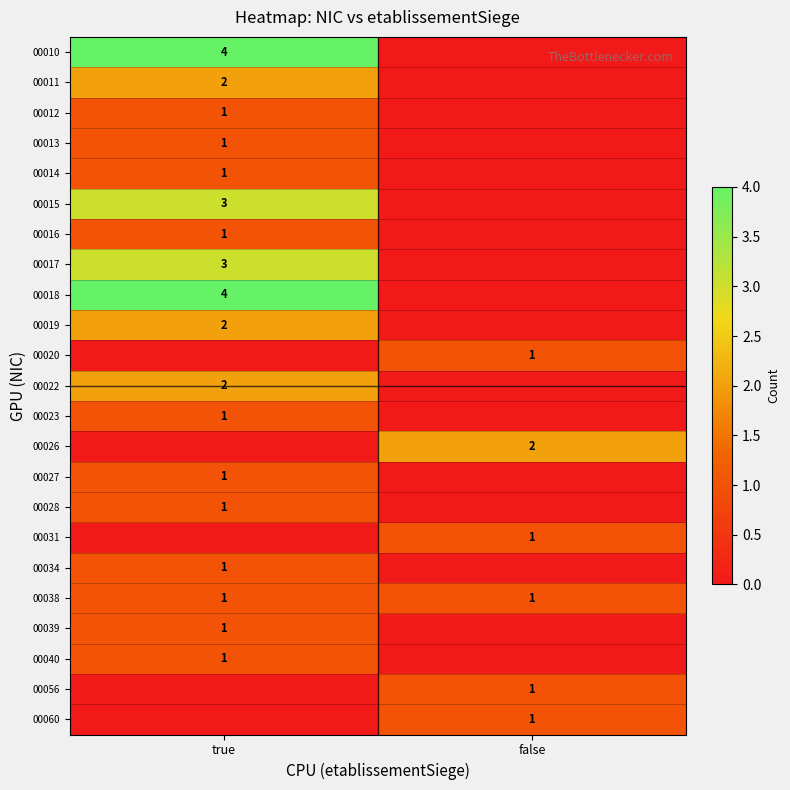

The value of 00010 at true is 5. True or false?

False